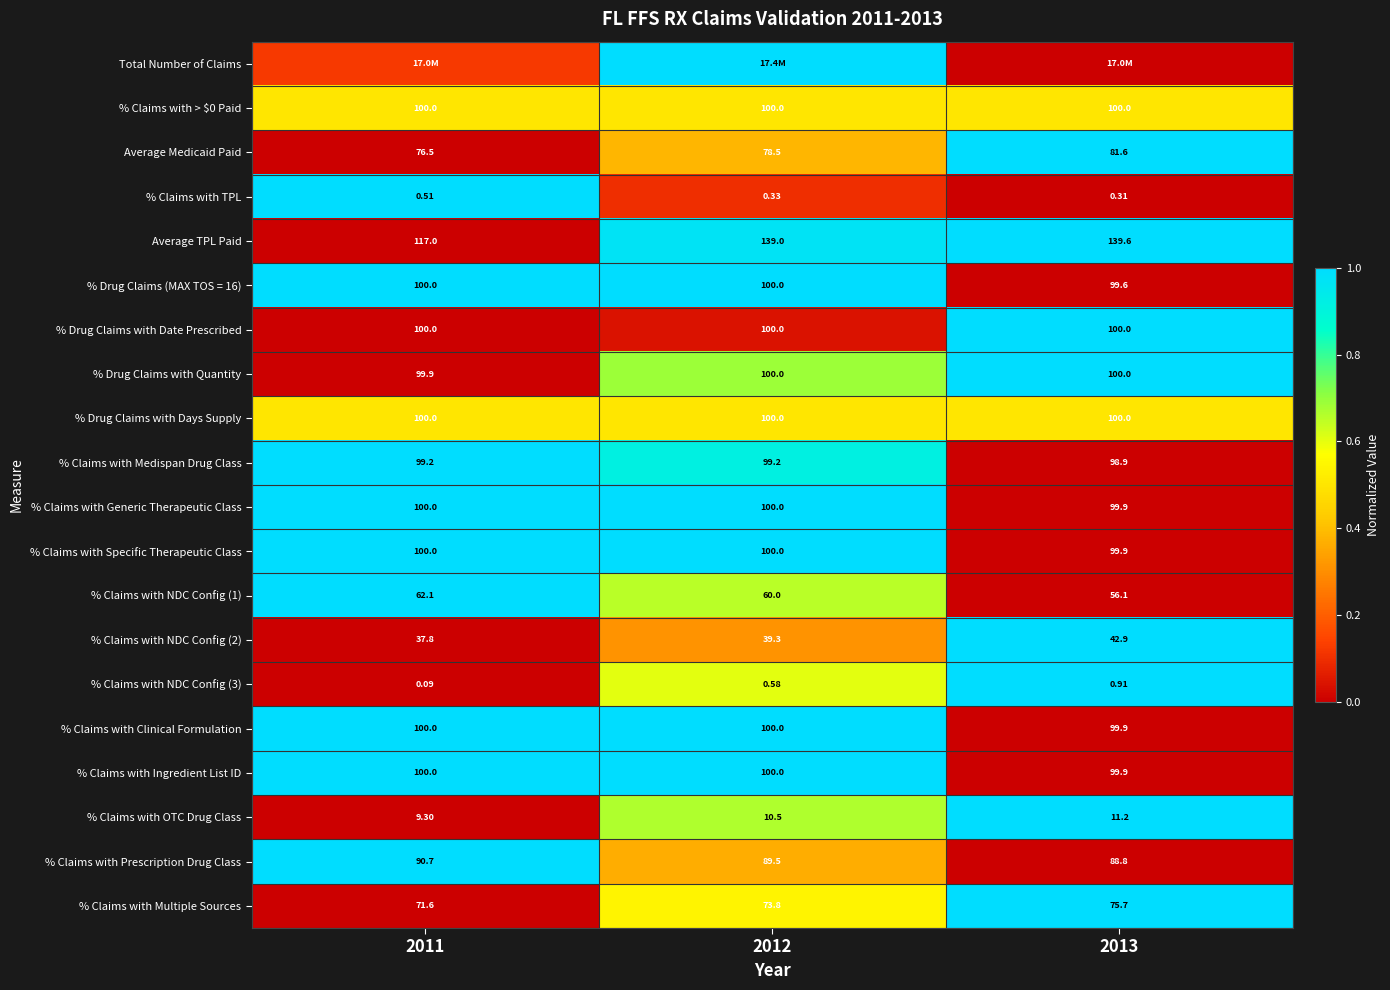

Which category has the lowest value in the % Claims with Multiple Sources series?

2011